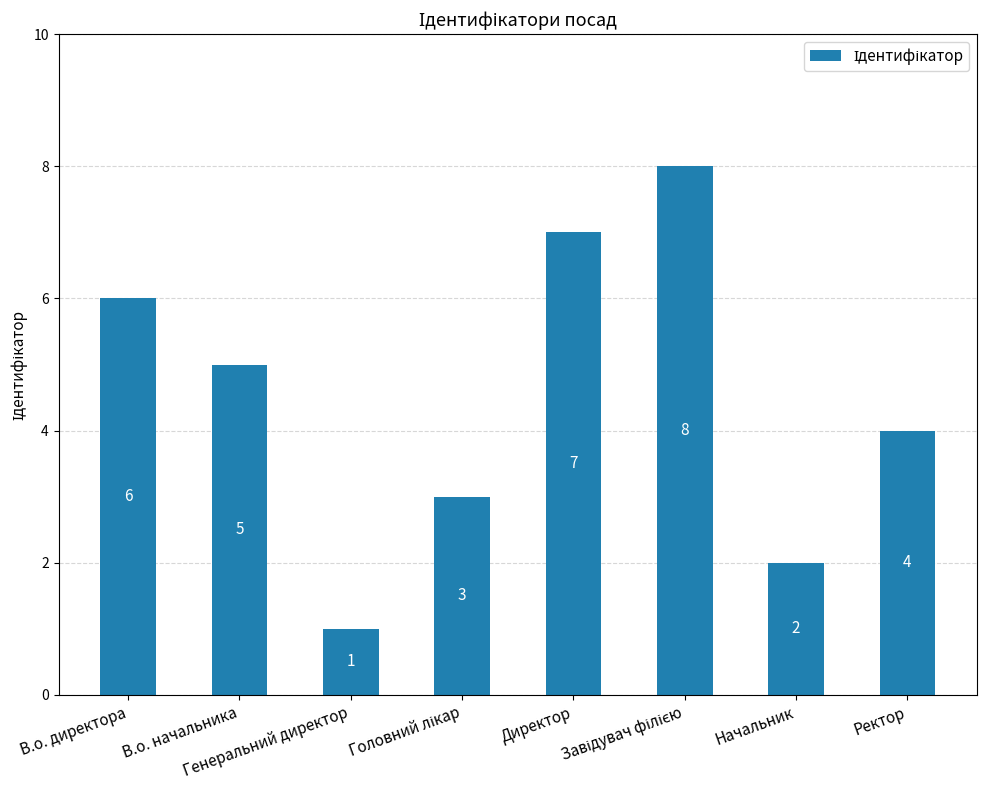

What is the difference between the maximum and minimum values?

7